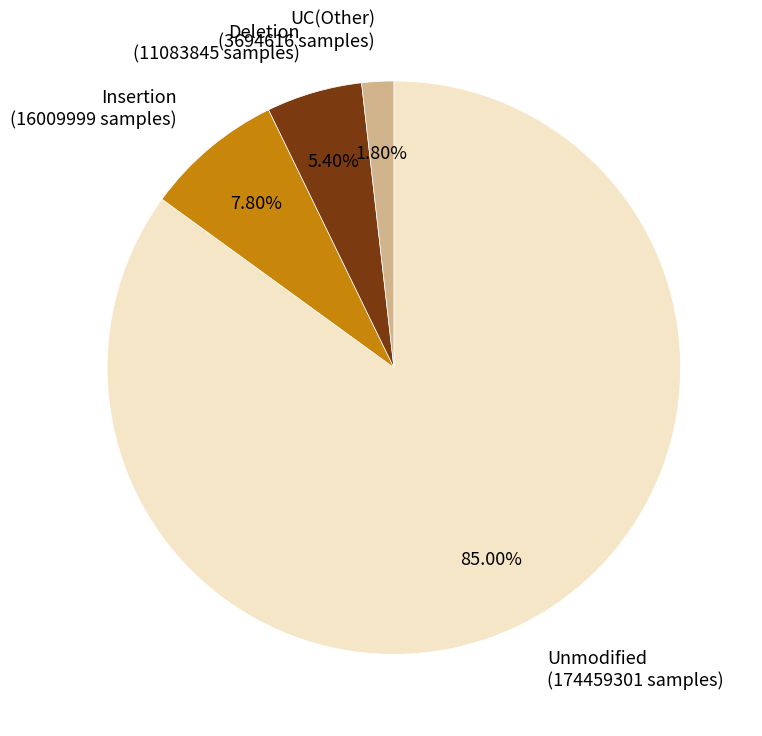

Do Unmodified (174459301 samples) and Deletion (11083845 samples) together represent more than half of the pie?

Yes